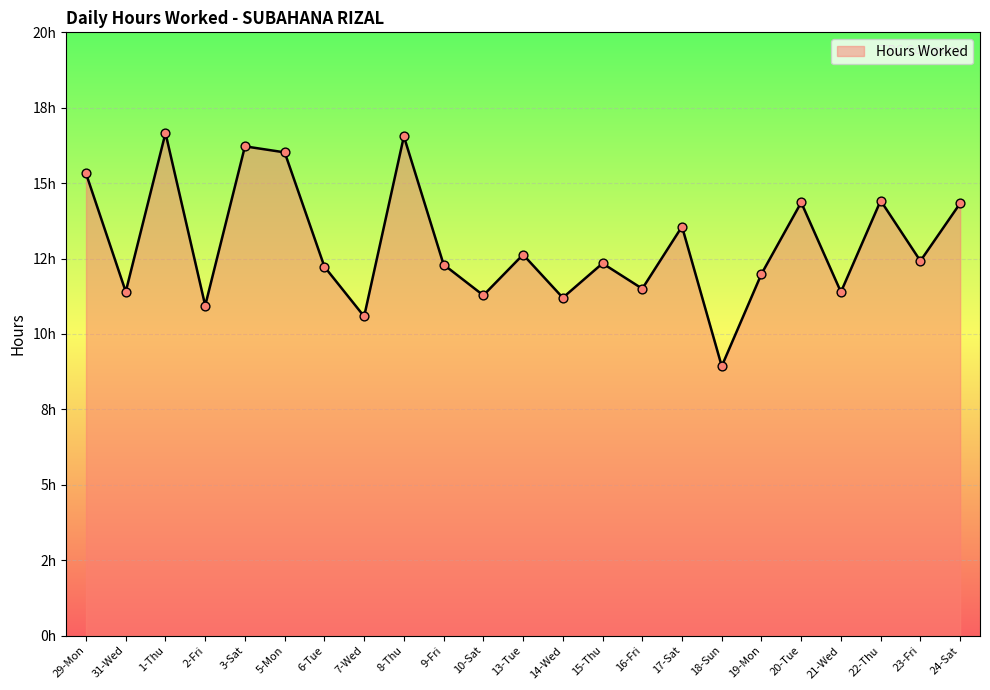

Which has a higher value, 16-Fri or 5-Mon?

5-Mon